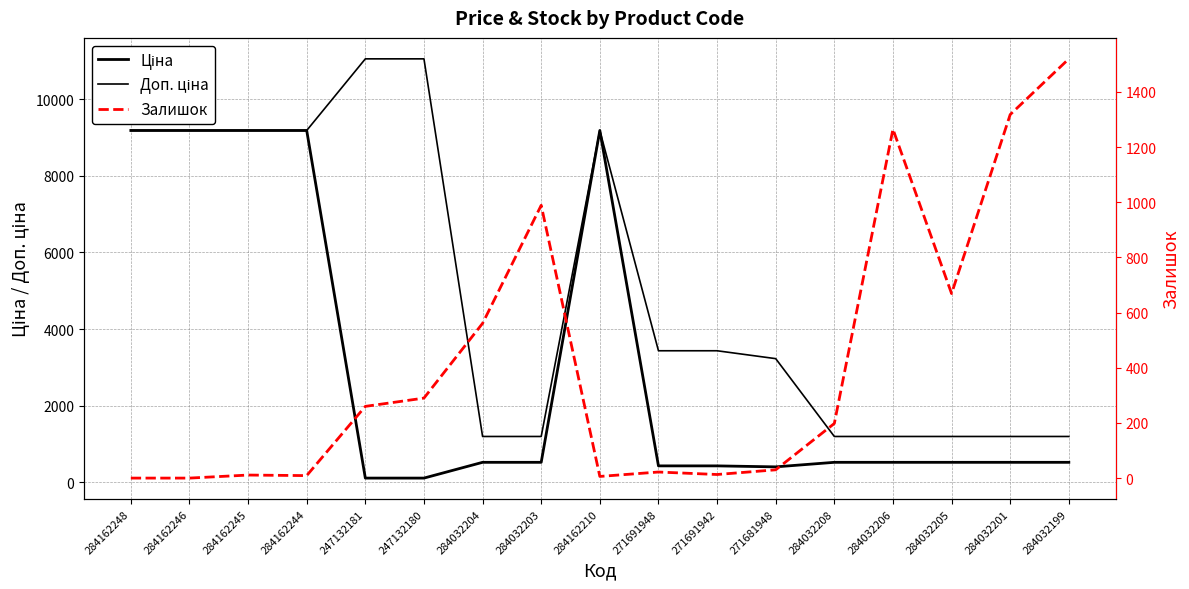

Reading left to right, list all the values displayed in this chart.

Ціна: 9185.1	9185.1	9185.1	9185.1	110.5	110.5	522.2	522.2	9185.1	429.3	429.3	403.6	522.2	522.2	522.2	522.2	522.2
Доп. ціна: 9185.1	9185.1	9185.1	9185.1	11055.0	11055.0	1197.0	1197.0	9185.1	3434.6	3434.6	3228.8	1197.0	1197.0	1197.0	1197.0	1197.0
Залишок: 0.0	0.0	11.0	9.0	260.0	290.0	561.0	989.0	6.0	22.0	13.0	30.0	198.0	1265.0	669.0	1318.0	1520.0